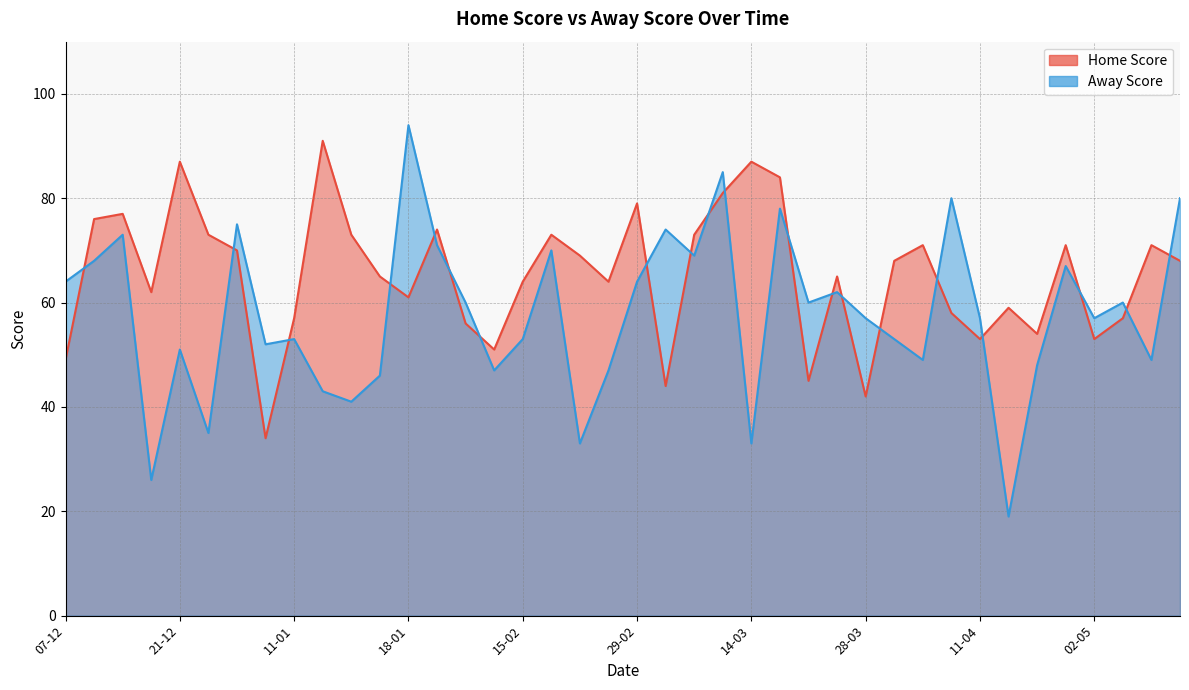

What is the difference between the Away Score values at 07-12 and 29-12?

7